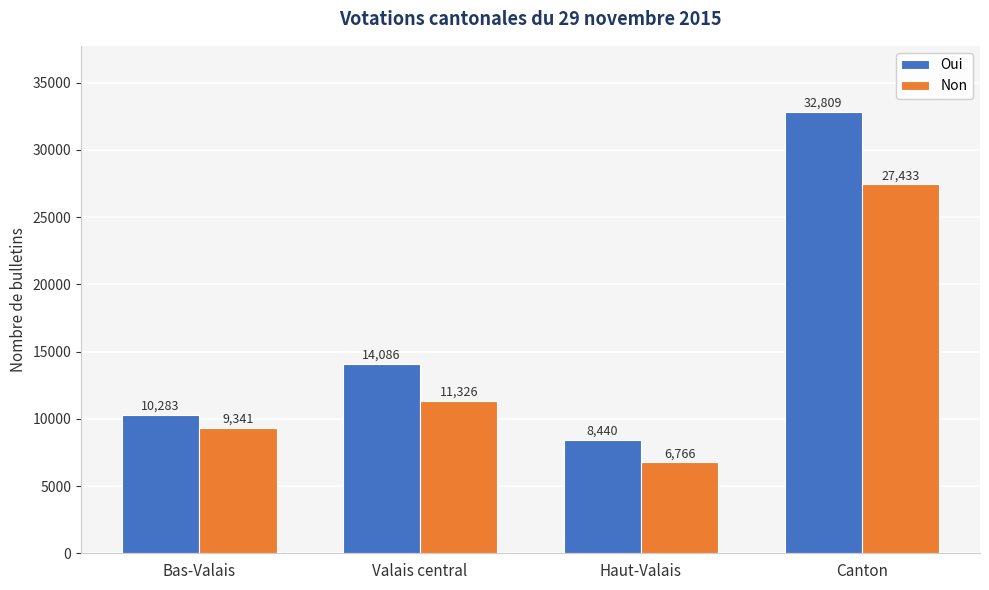

True or false: Non has a value of 27433 at Canton.

True